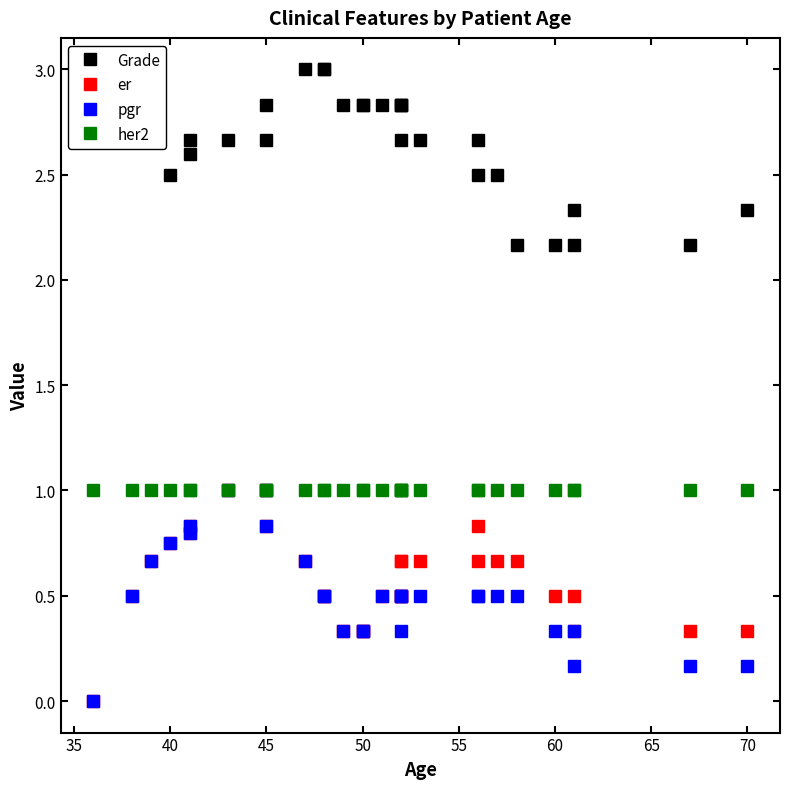

What is the total value across all series at 40?

5.0